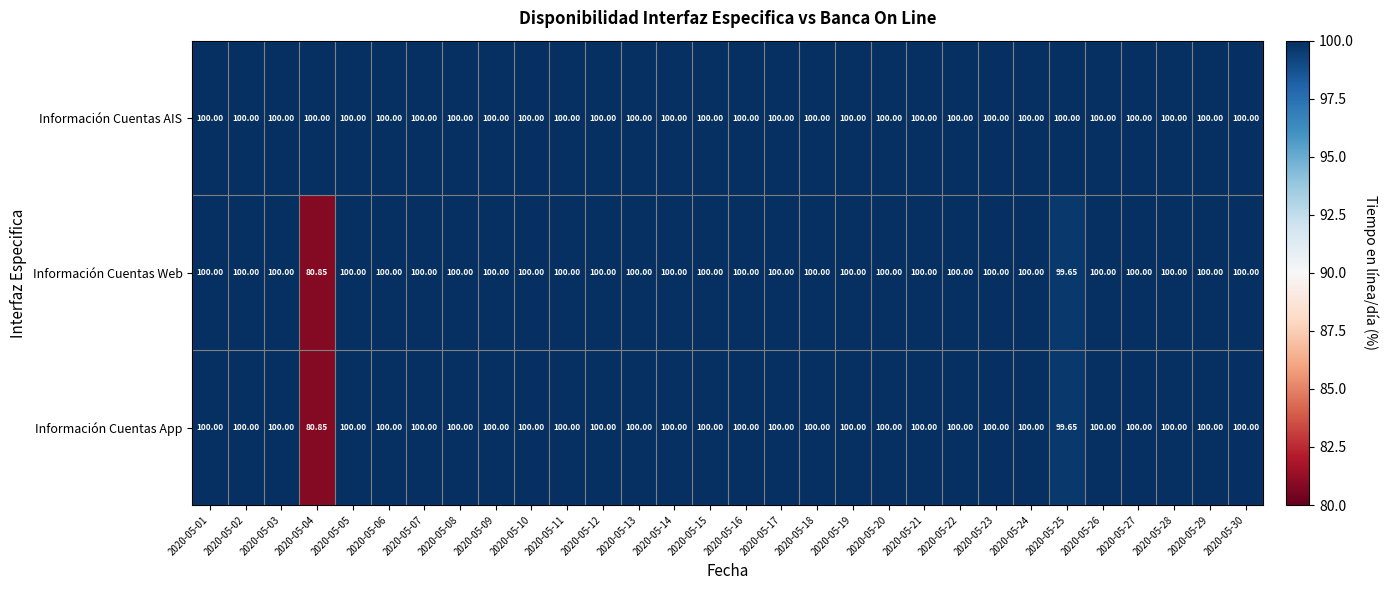

Which series has the largest total across all categories?

Información Cuentas AIS